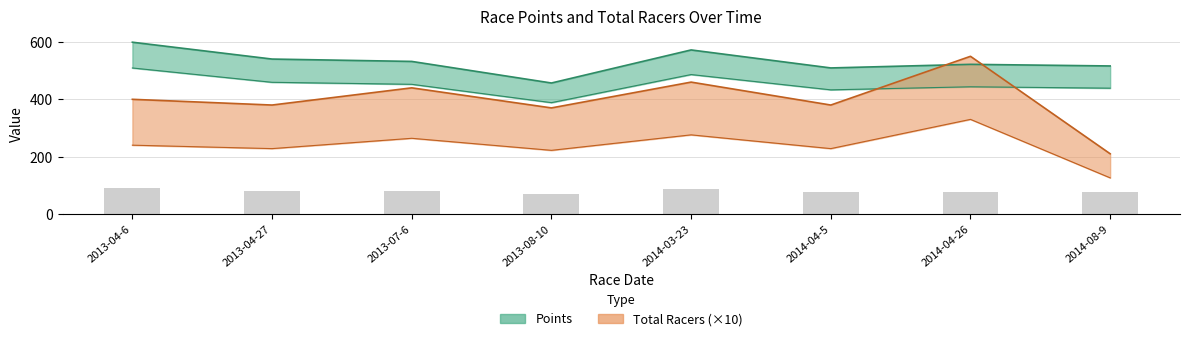

What is the sum of all Points values?

637.3